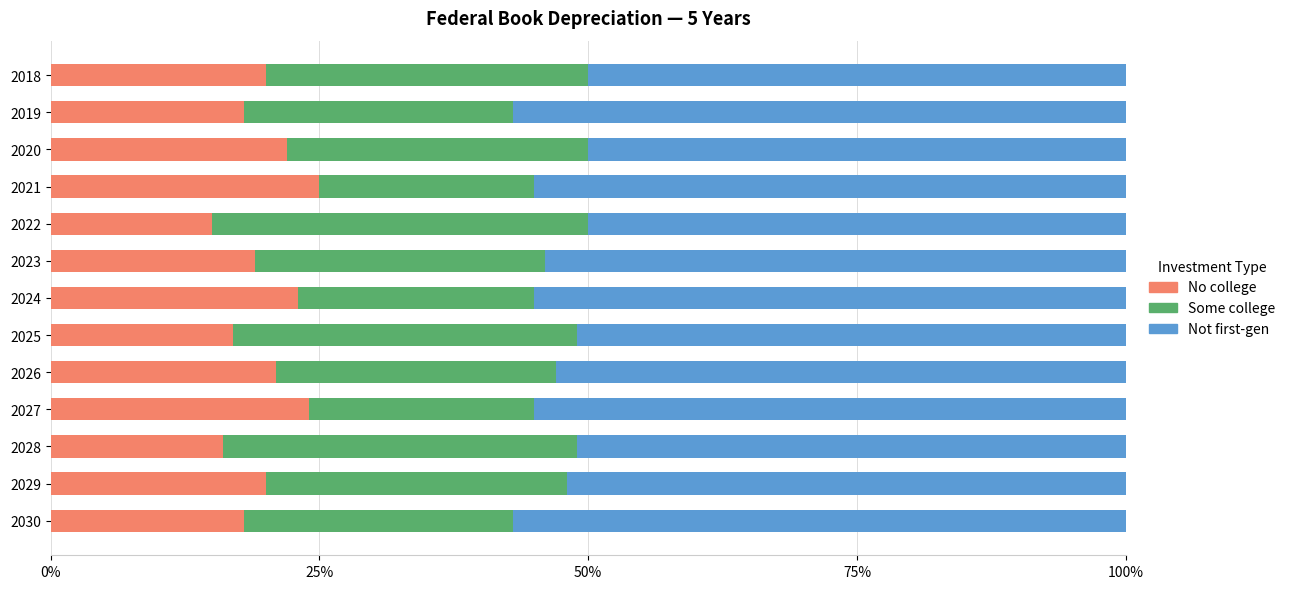

What is the difference between the maximum and minimum values in the No college series?

10